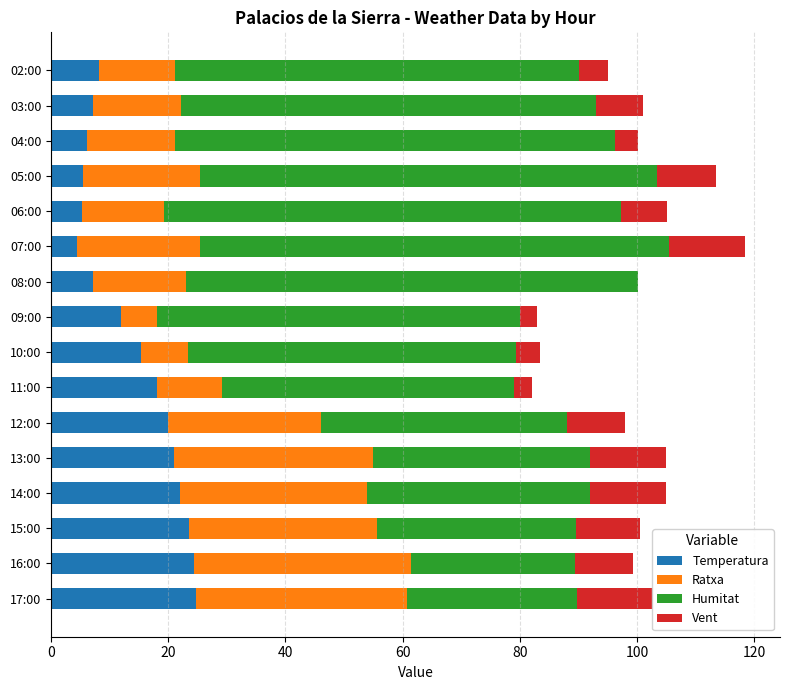

Which series changed the most between 17:00 and 10:00?

Ratxa